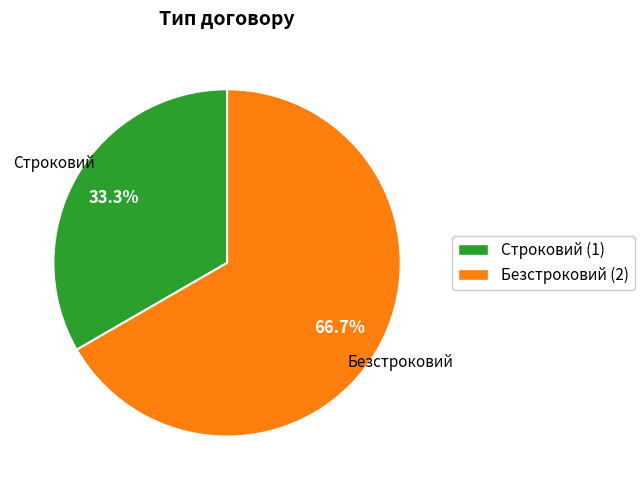

To the nearest percent, what is the average slice percentage?

50%